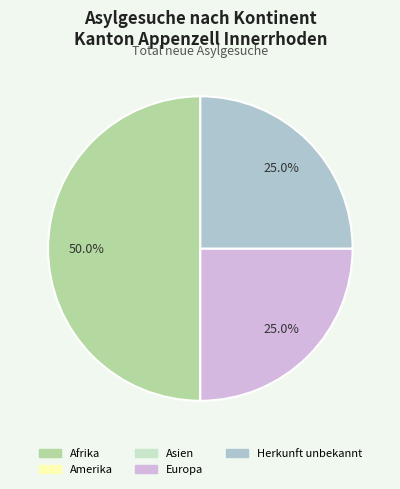

Does Herkunft unbekannt represent more than half of the total?

No